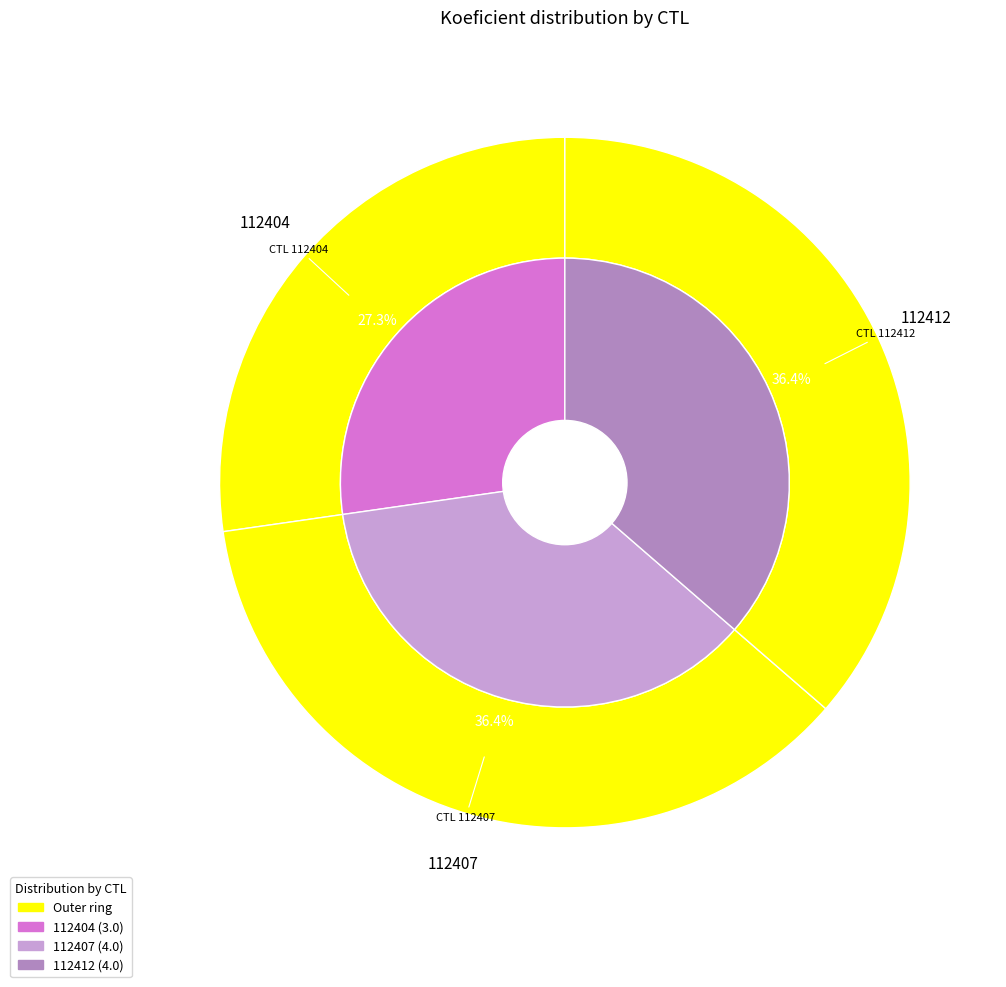

Which category has the biggest portion of the pie?

112407